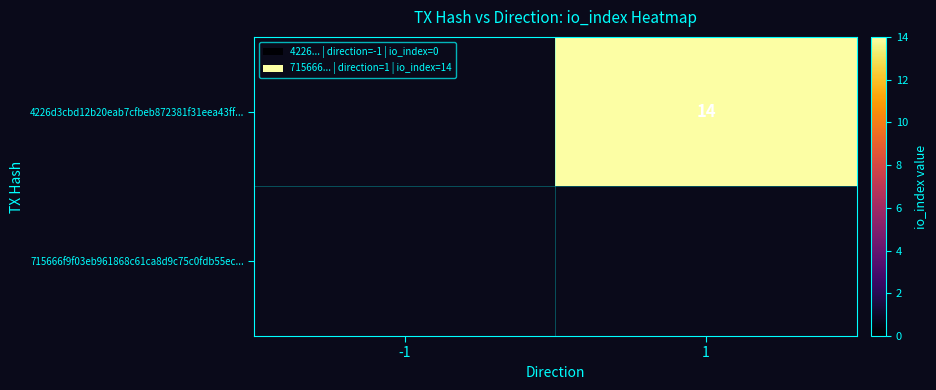

How many values in 4226d3cbd12b20eab7cfbeb872381f31eea43ff... are above zero?

1